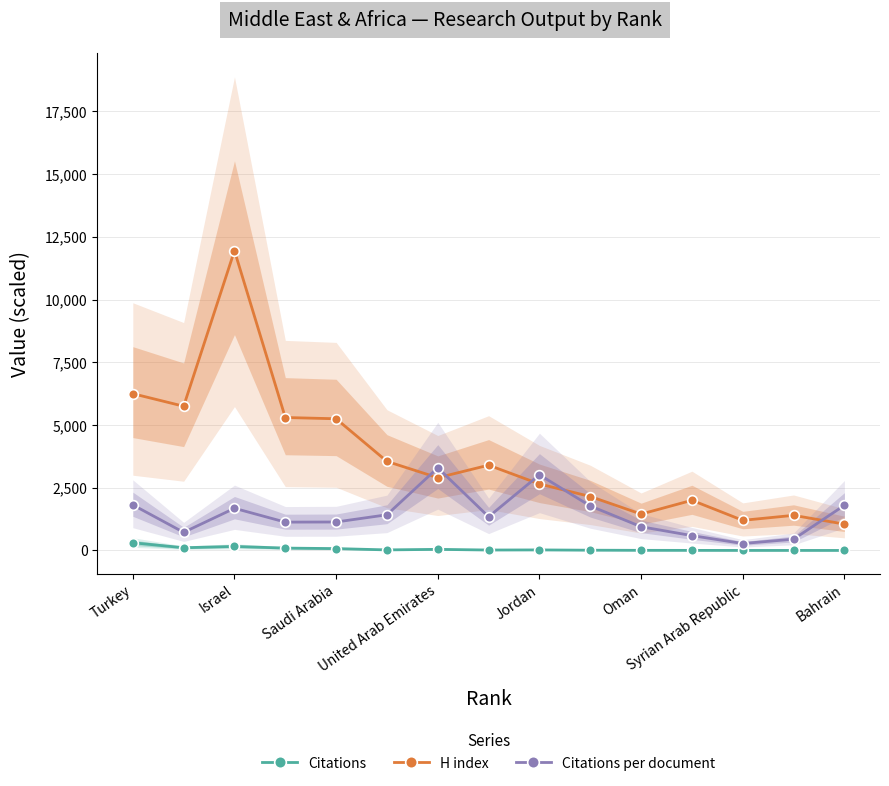

True or false: Citations and H index intersect in this chart.

False